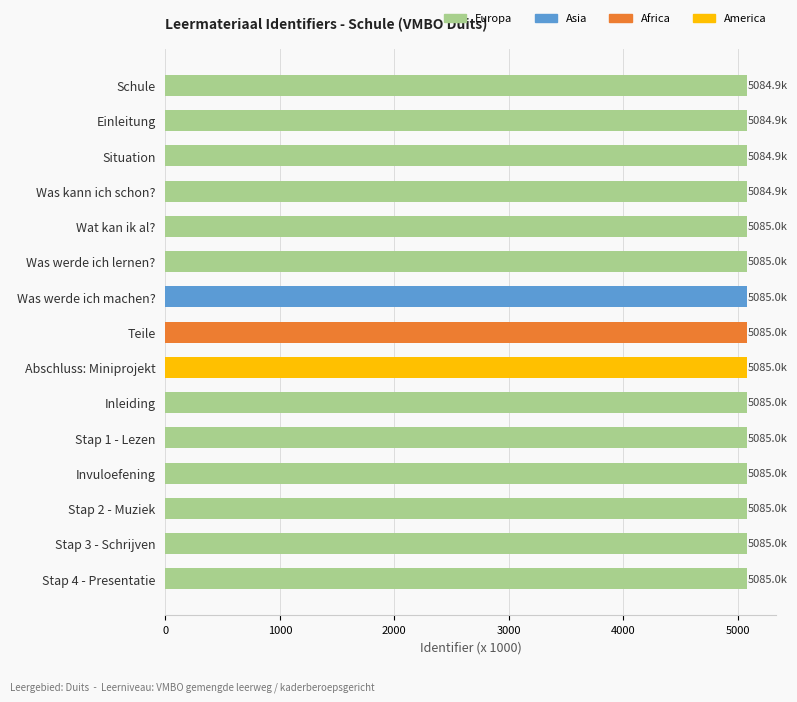

The chart shows a value of 2910.2 at Schule. True or false?

False